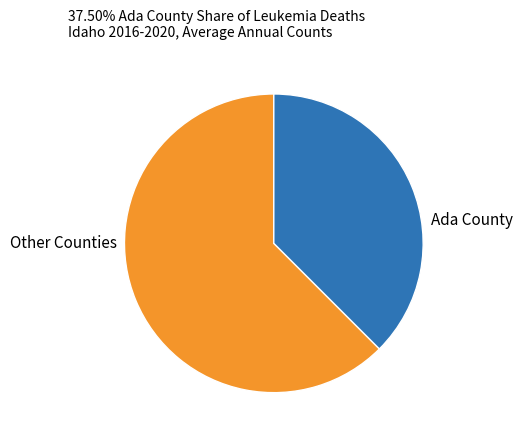

Between Ada County and Other Counties, which is larger?

Other Counties